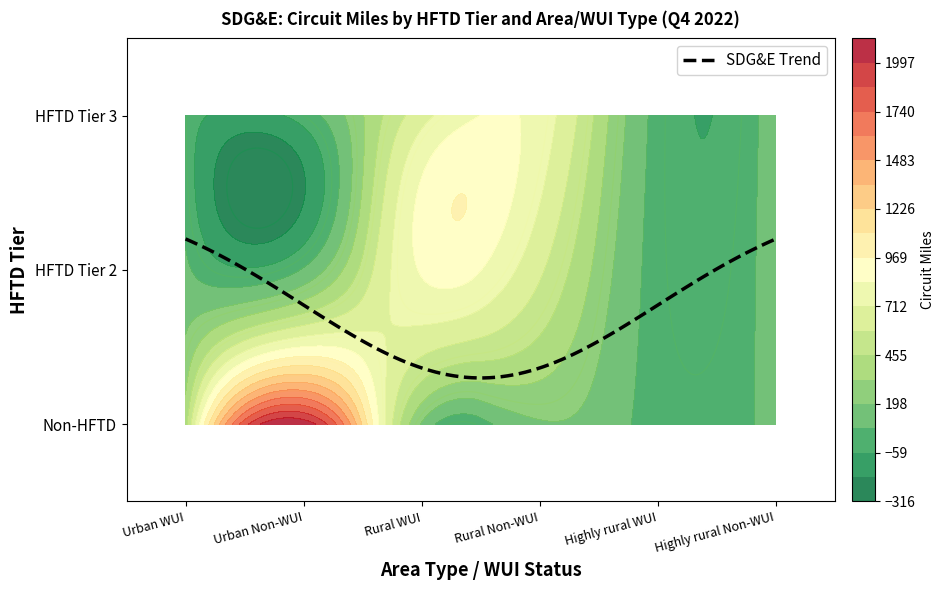

What is the approximate value of HFTD Tier 2 at WUI?

849.2